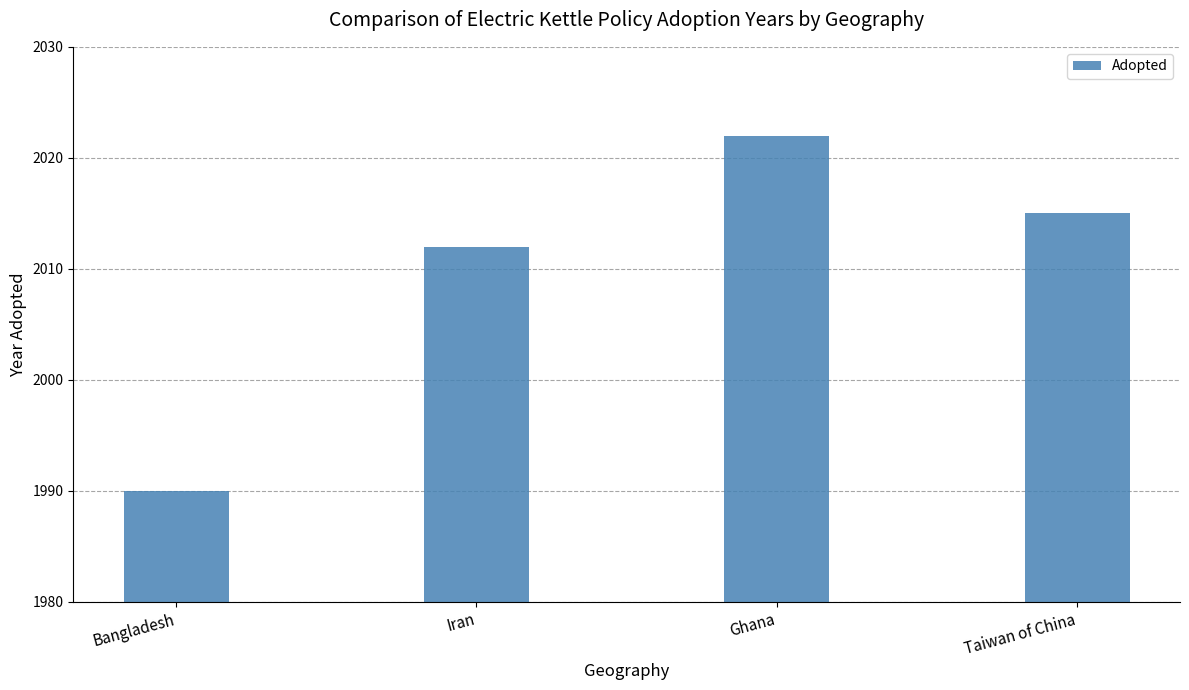

Reading left to right, what are all the values shown in this chart?

1990	2012	2022	2015